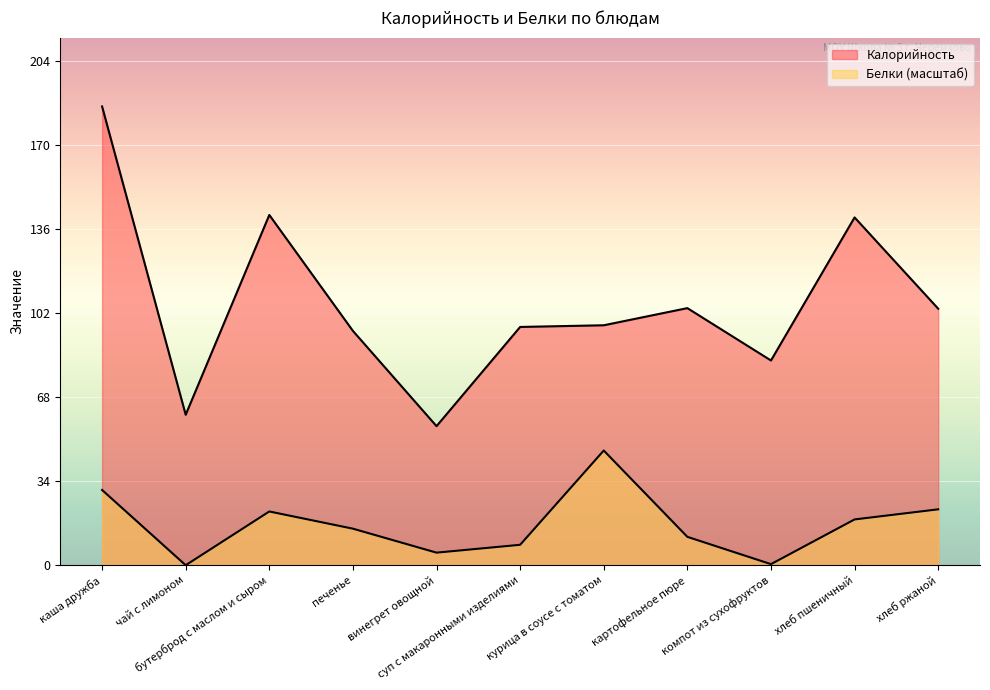

True or false: Белки and Калорийность intersect in this chart.

False